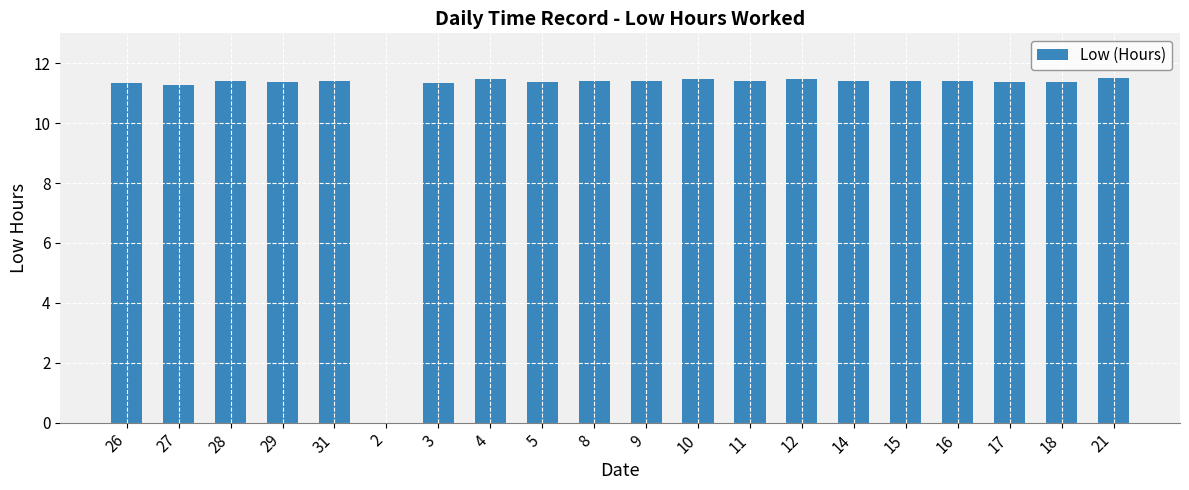

The value at 27 is 6.0. True or false?

False